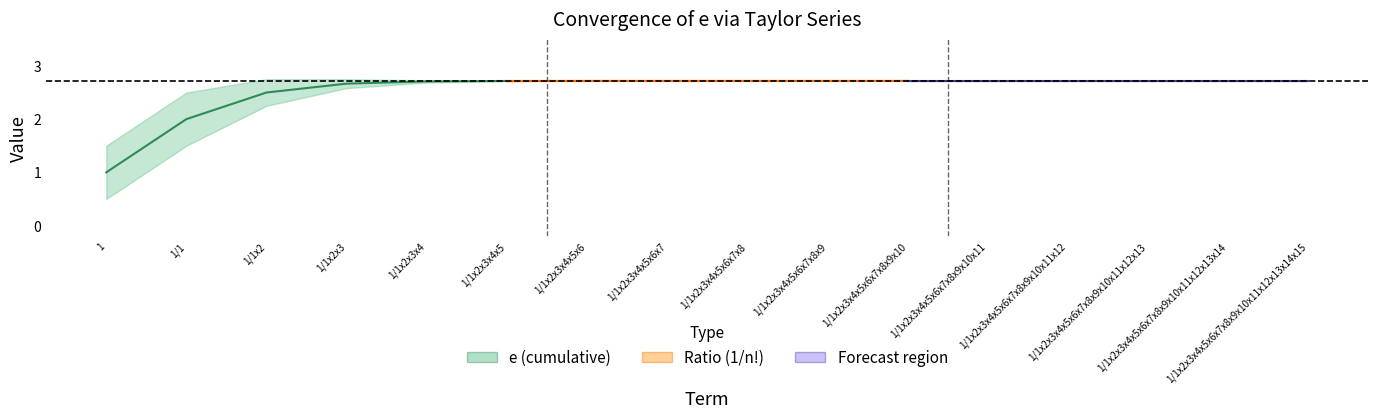

What is the greatest value displayed?

2.7